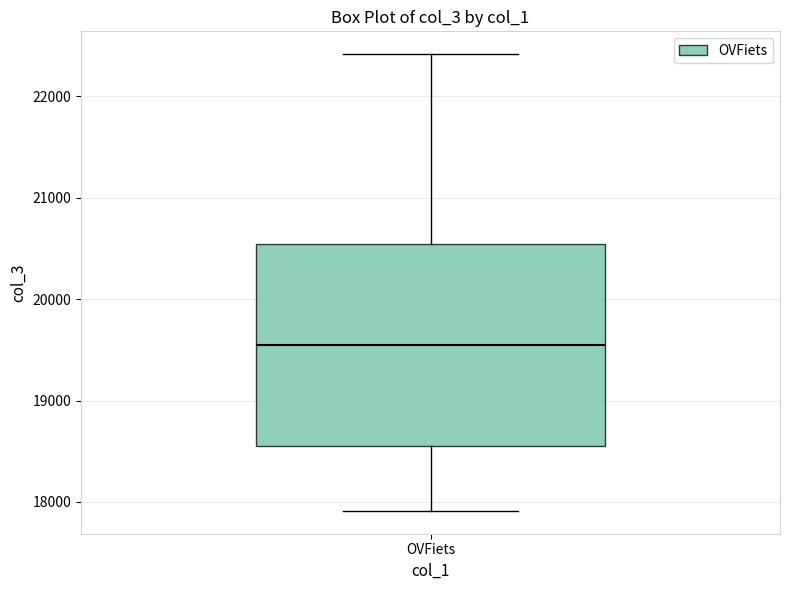

Where does the lower whisker of the box for OVFiets end on the y-axis? The values are not printed on the chart, so give them approximately, as read against the axis.

17900